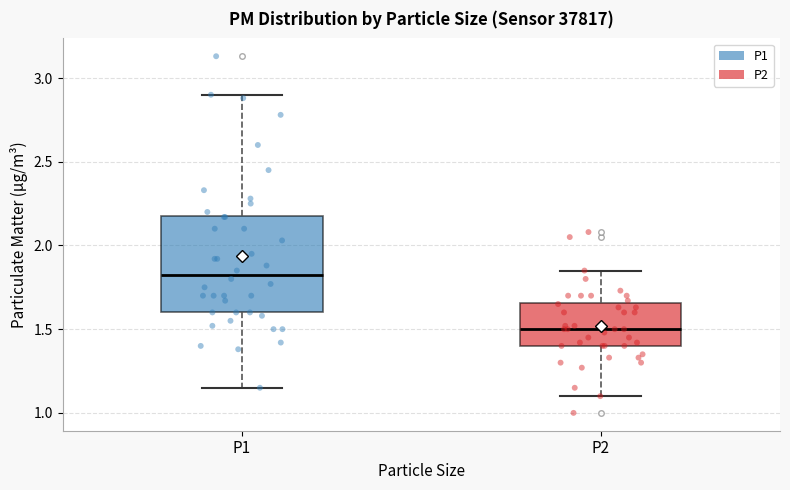

Comparing the boxes themselves (not the whiskers), which one is the tallest?

P1